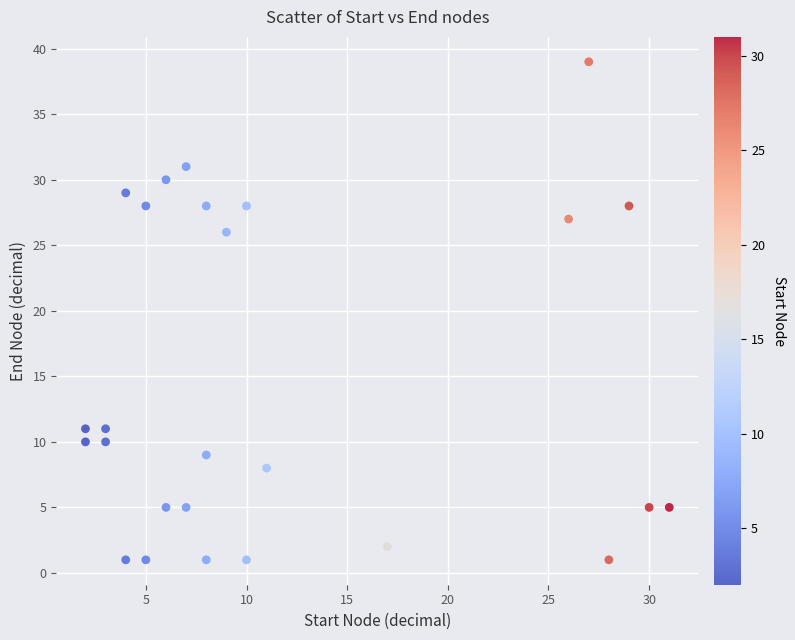

What is the range of X values (max minus min)?

29